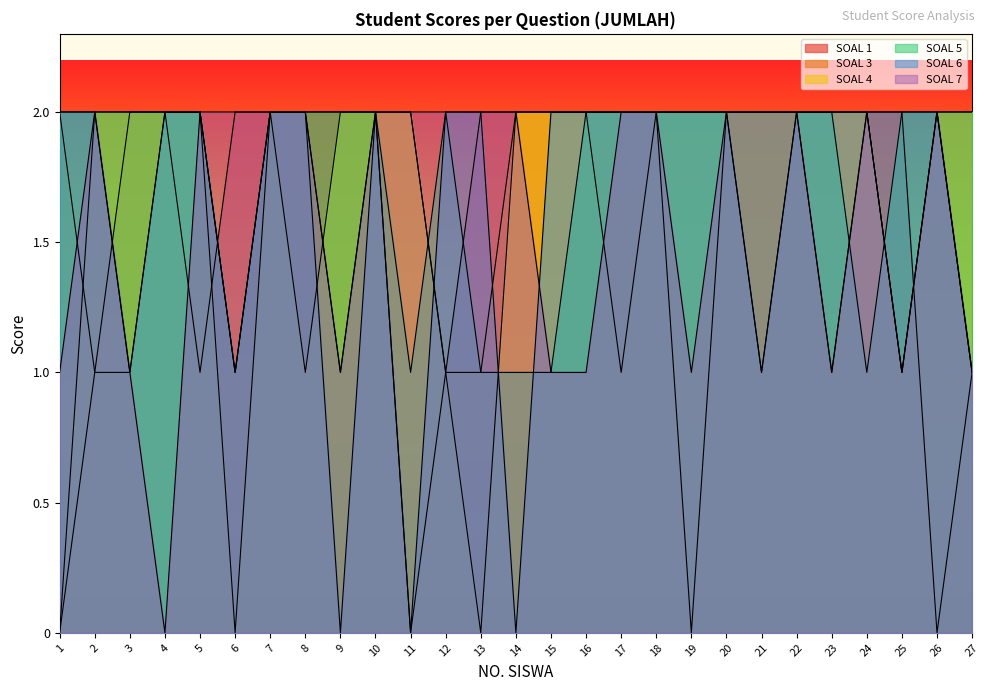

At which label is SOAL 5 closest to 1?

6